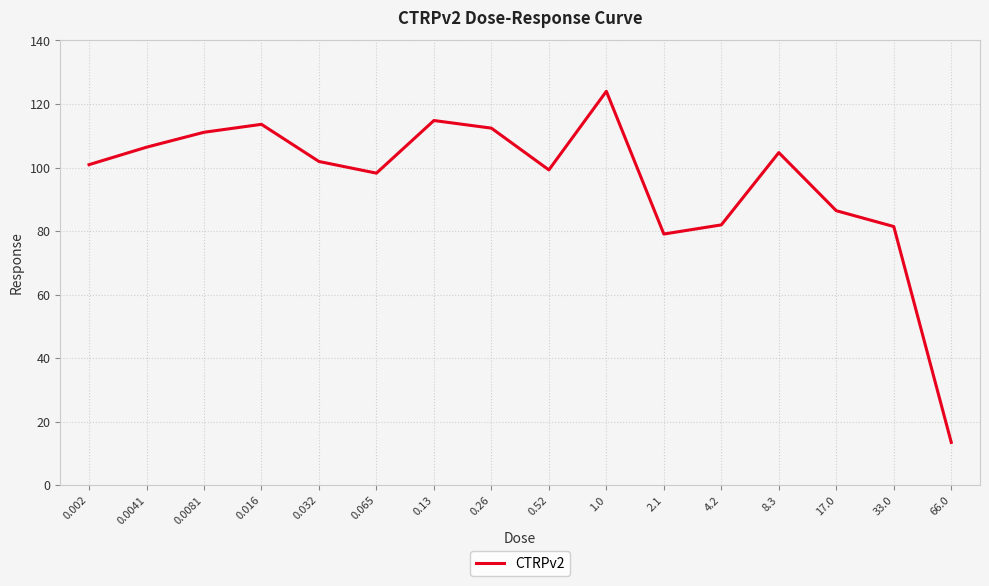

At which category does the chart reach its peak across all series?

1.0